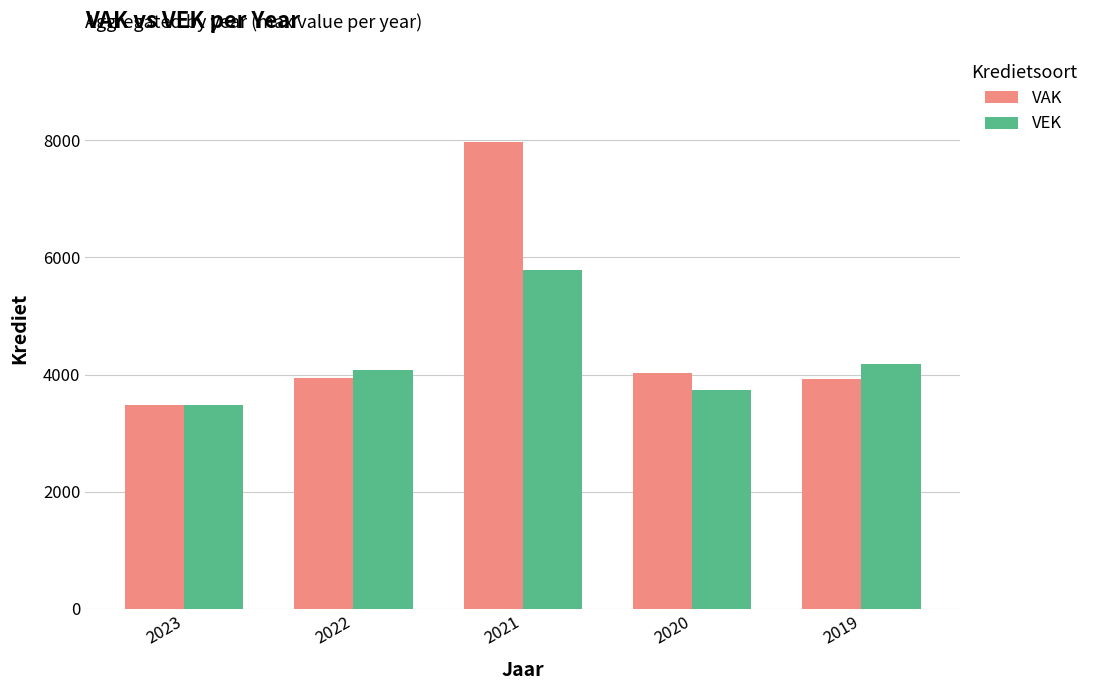

Which series has the widest spread of values?

VAK